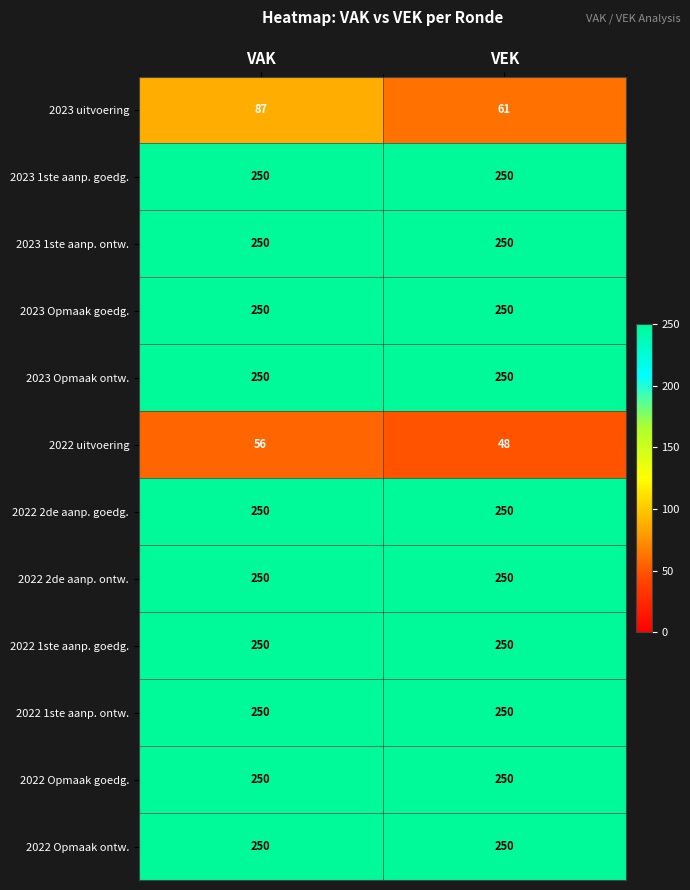

What is the lowest value of the 2023 Opmaak ontw. series?

250